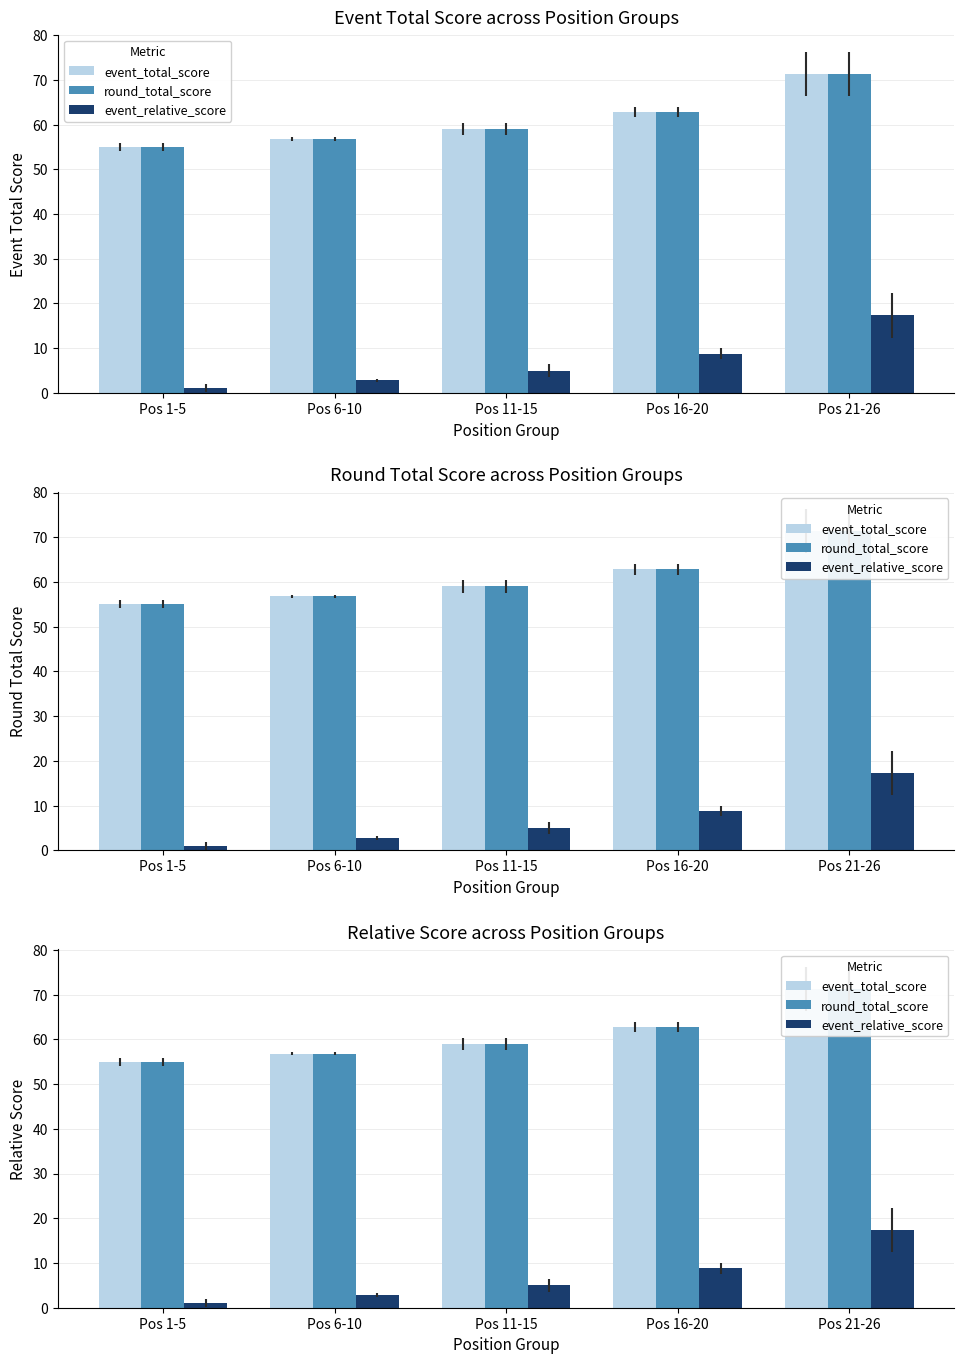

The value of event_total_score at Pos 1-5 is 55.0. True or false?

True